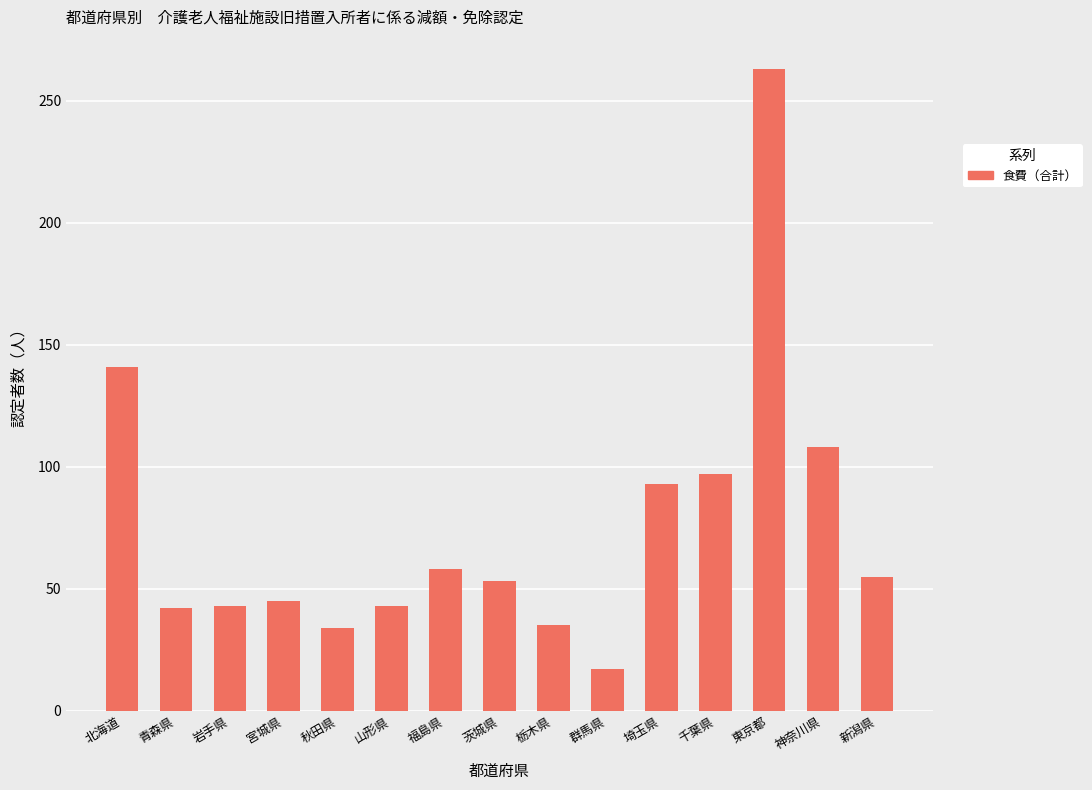

What position from the right is 青森県?

14